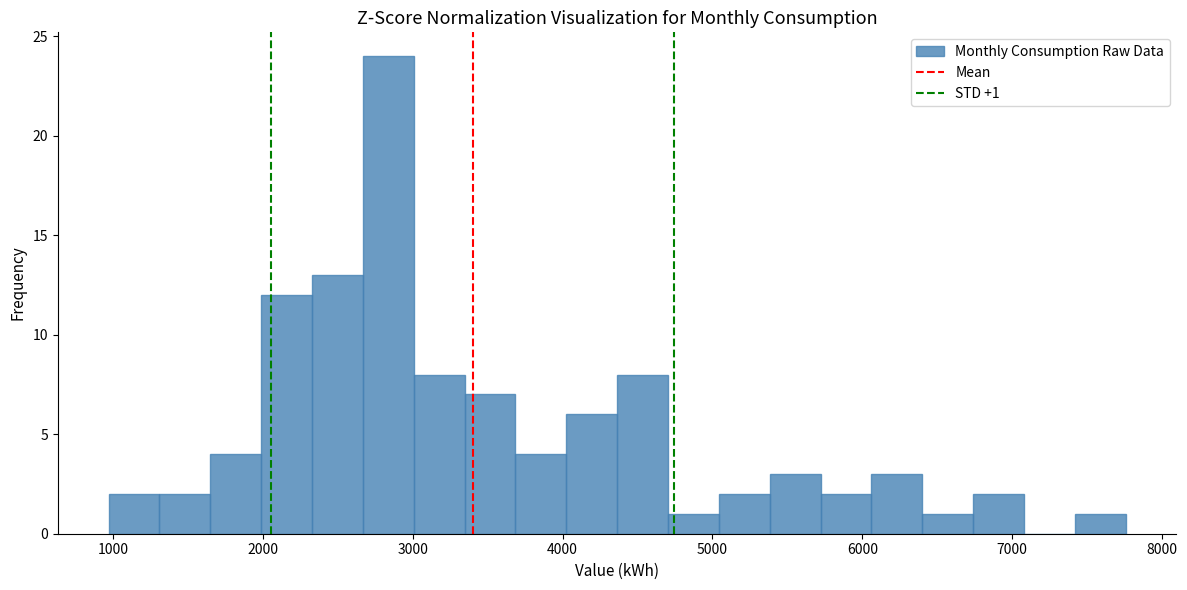

Read against the x-axis, roughly where is the centre of the tallest bar?

2800